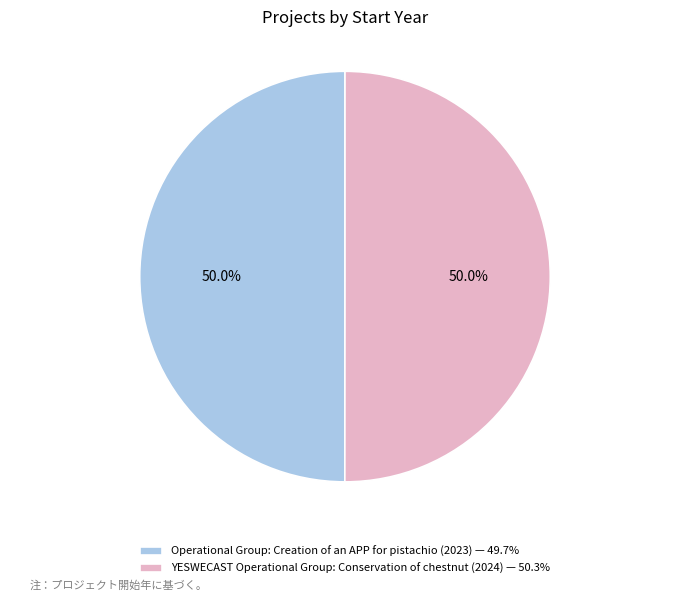

What portion of the pie excludes YESWECAST Operational Group: Conservation of chestnut (2024) — 50.3%?

50.0%